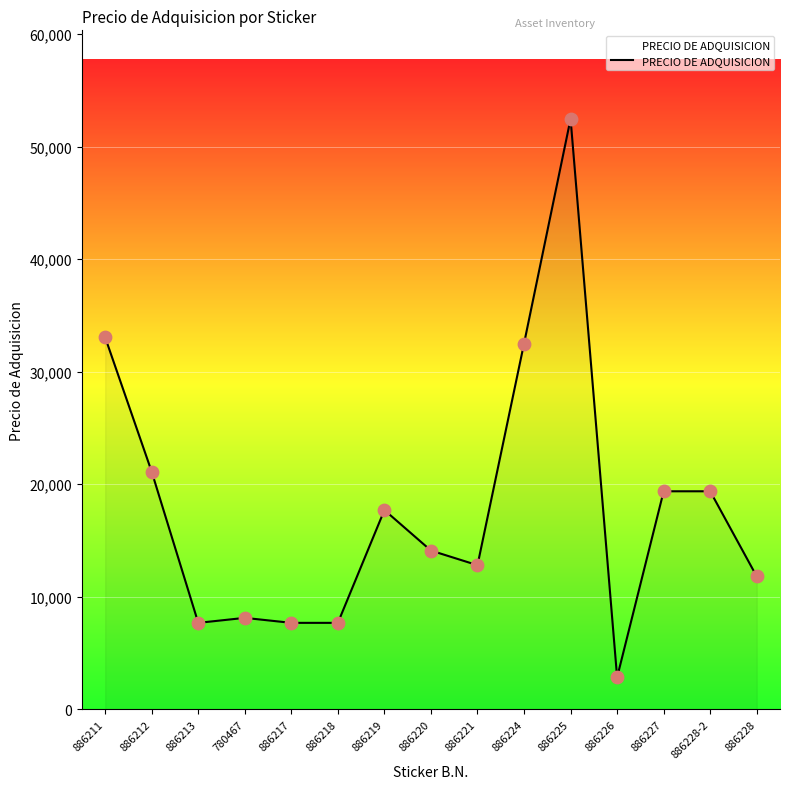

What is the change in value from 886218 to 886226?

-4839.4